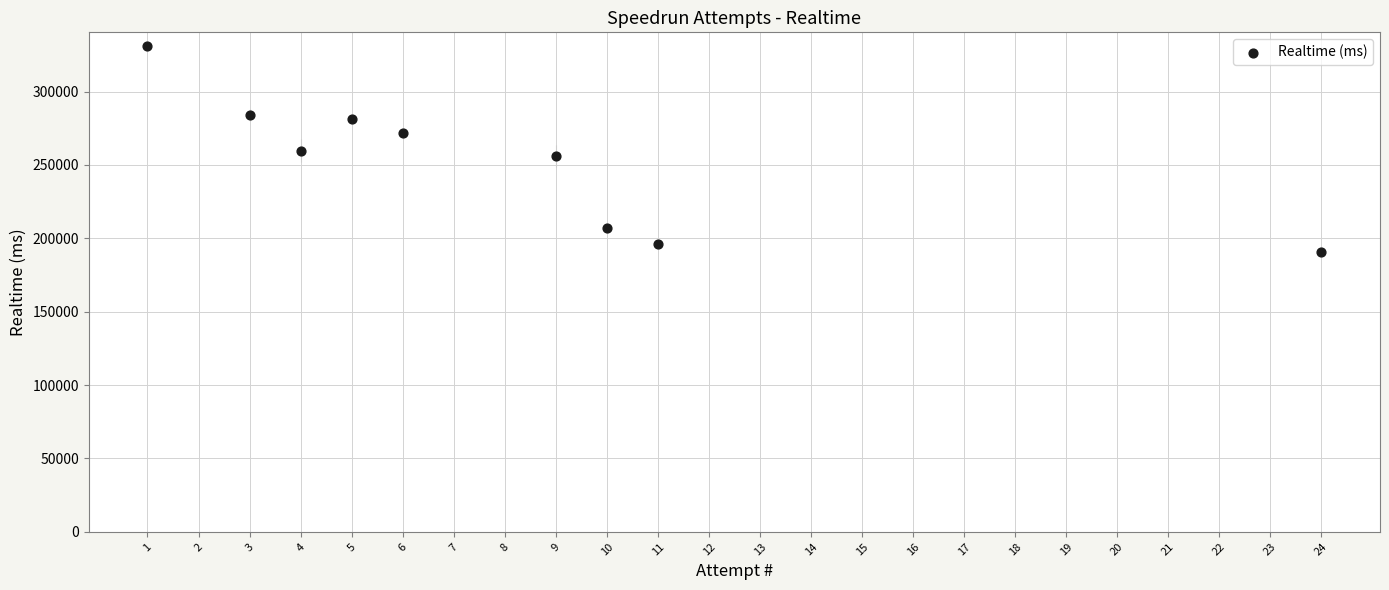

What is the average Y value?

253021